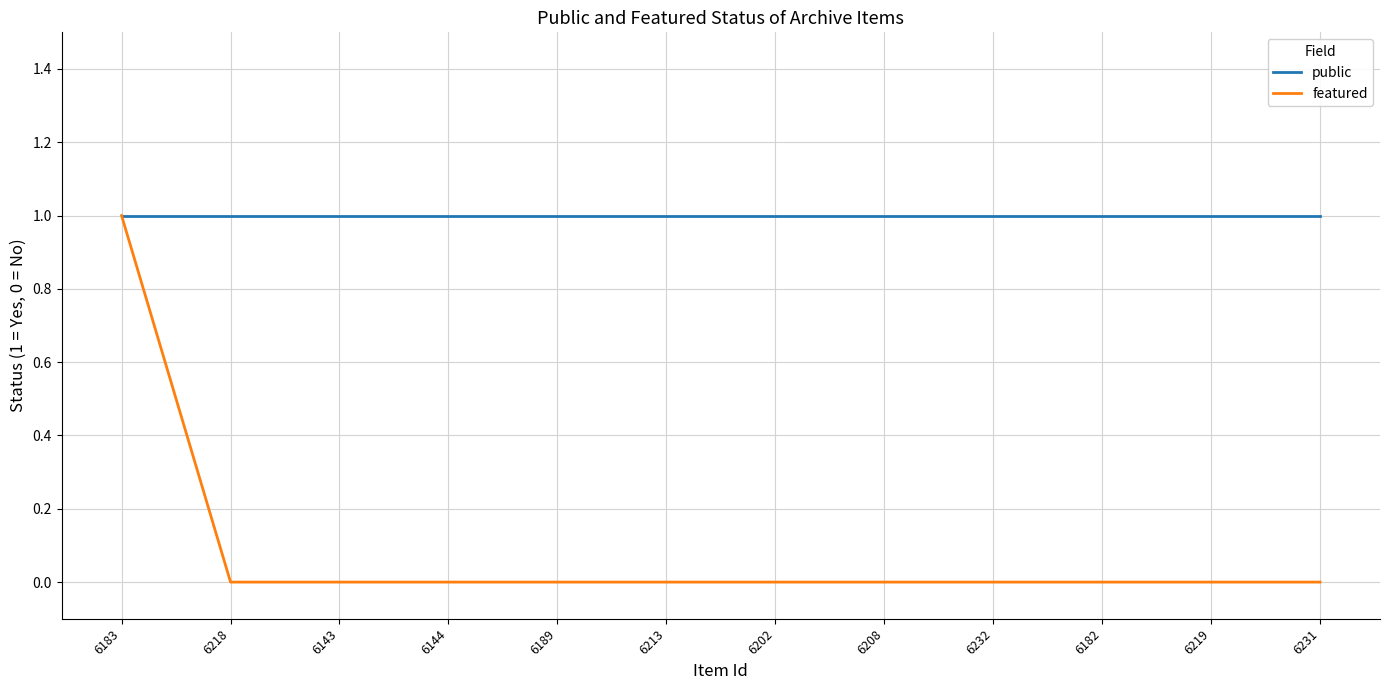

Which series has the largest total across all categories?

public